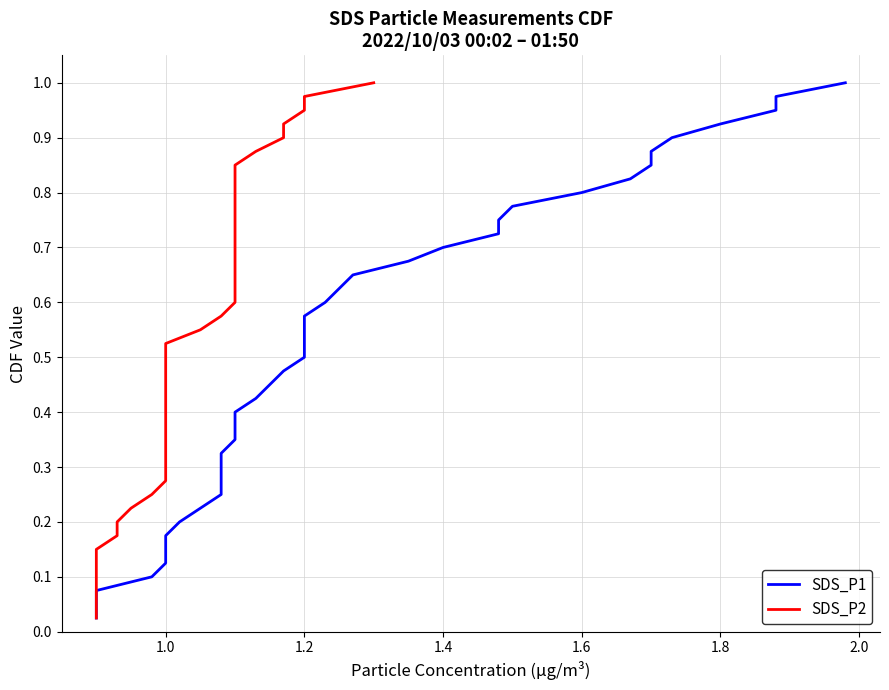

Is this an area chart (filled region under the line)?

No